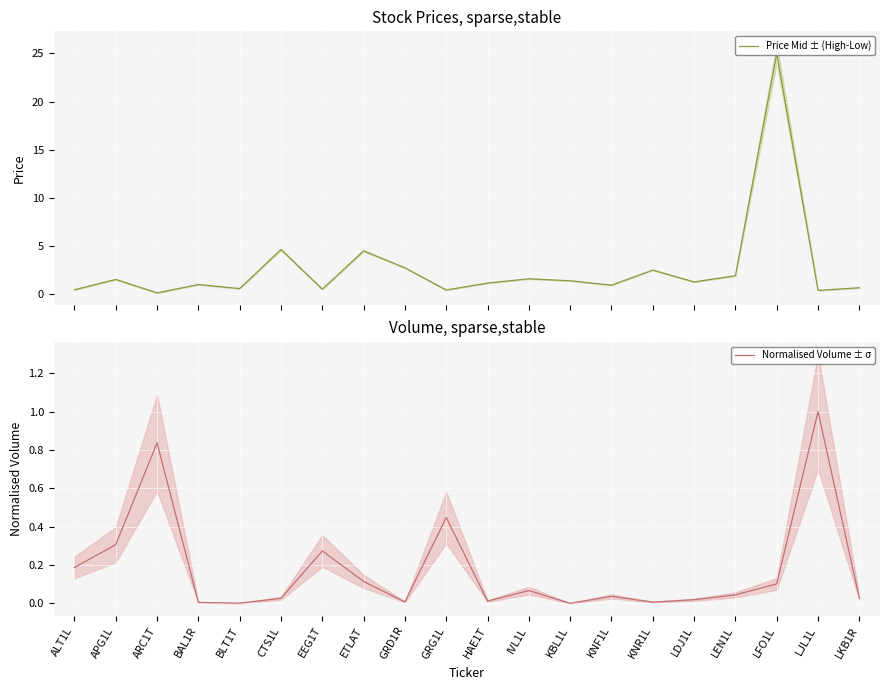

The value of Normalised Volume ± σ at CTS1L is 0.0. True or false?

True